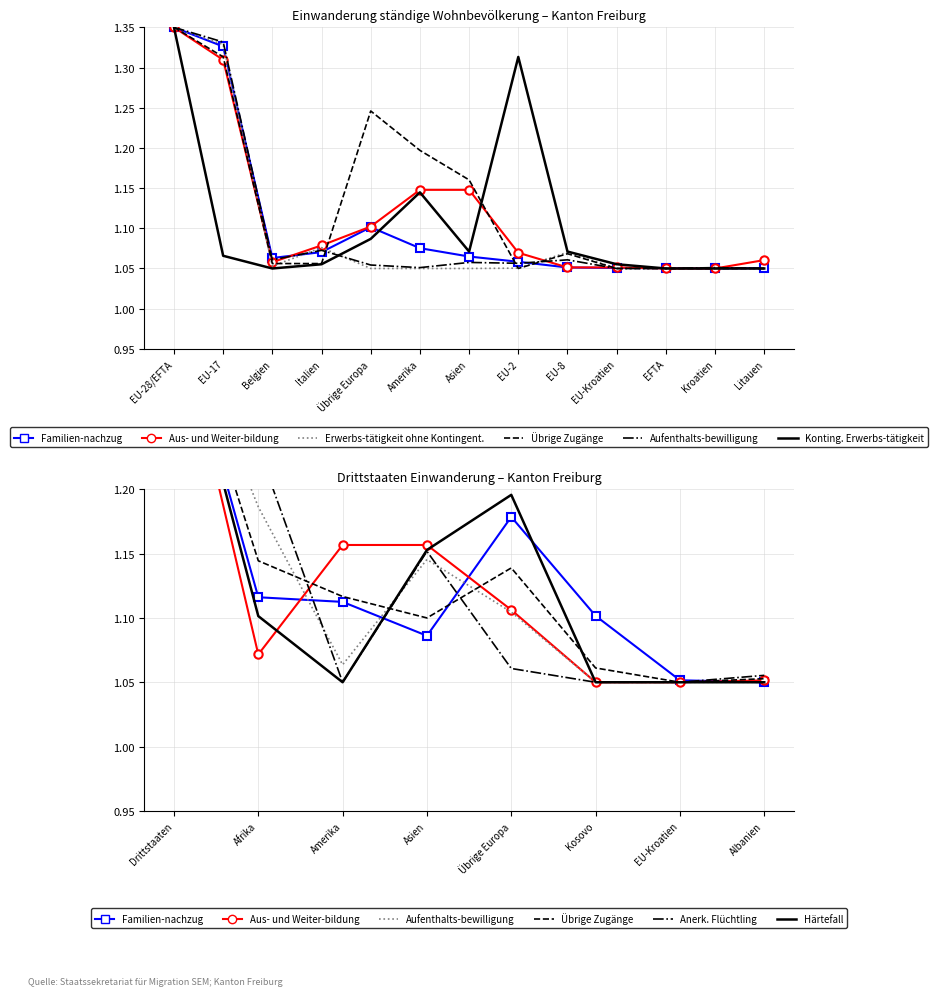

The value of Übrige Zugänge at Übrige Europa is 1.2. True or false?

True